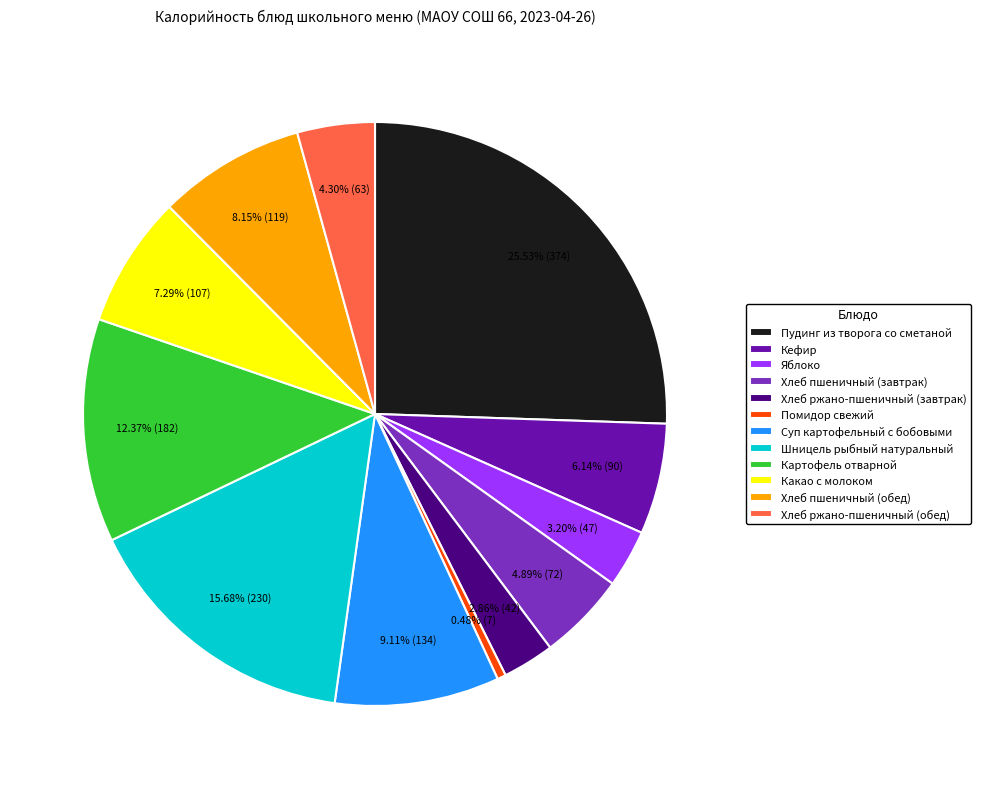

True or false: Хлеб ржано-пшеничный (завтрак) accounts for 3% of the total.

True